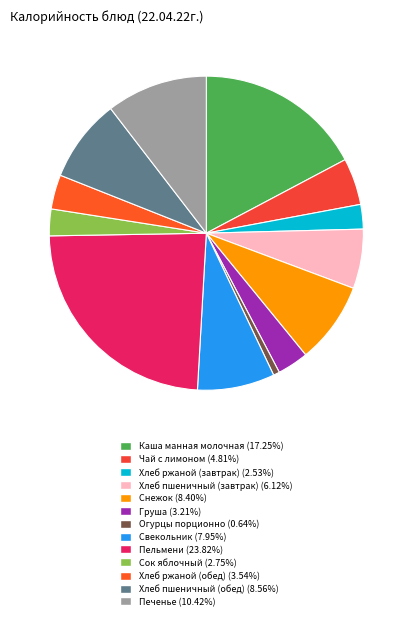

Which category has the smallest portion of the pie?

Огурцы порционно